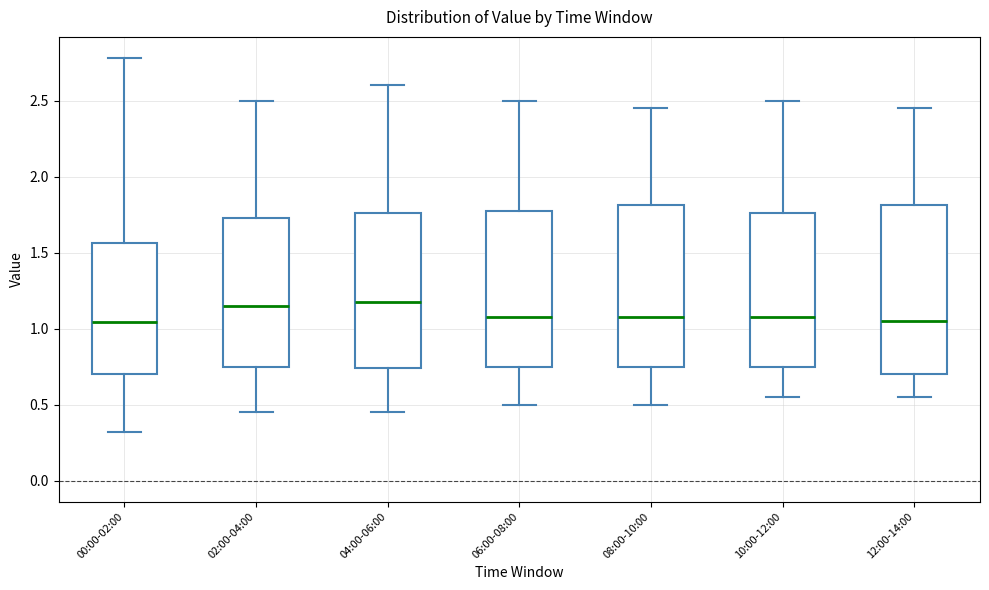

Where is the lower edge of the box for 00:00-02:00 on the y-axis? The values are not printed on the chart, so give them approximately, as read against the axis.

0.70